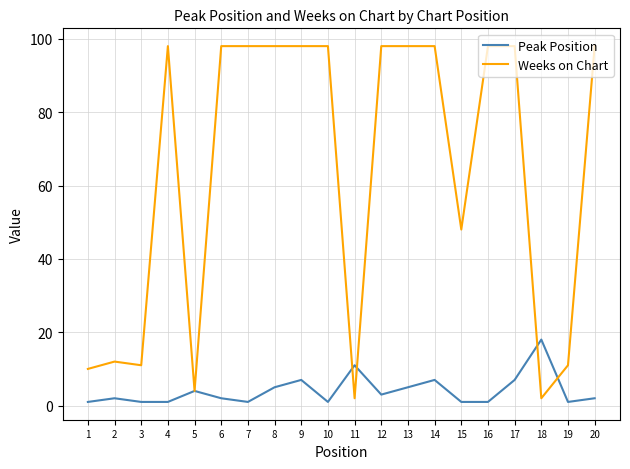

Which series has the largest range (max minus min)?

Weeks on Chart